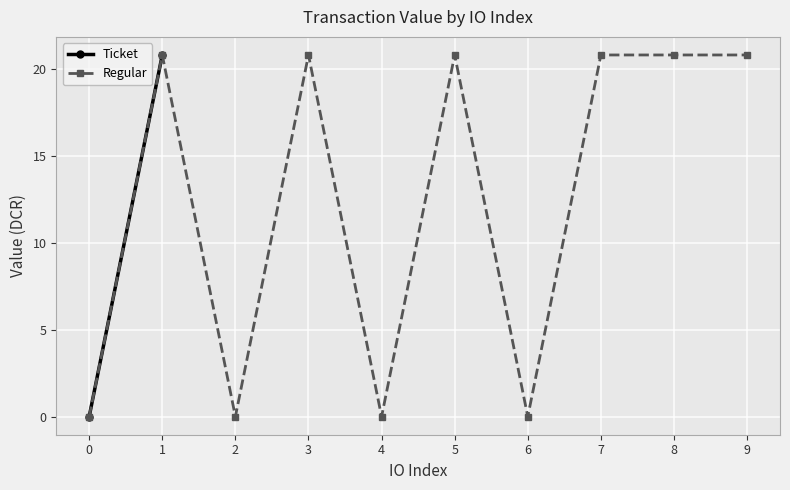

True or false: Ticket and Regular cross at least once.

False